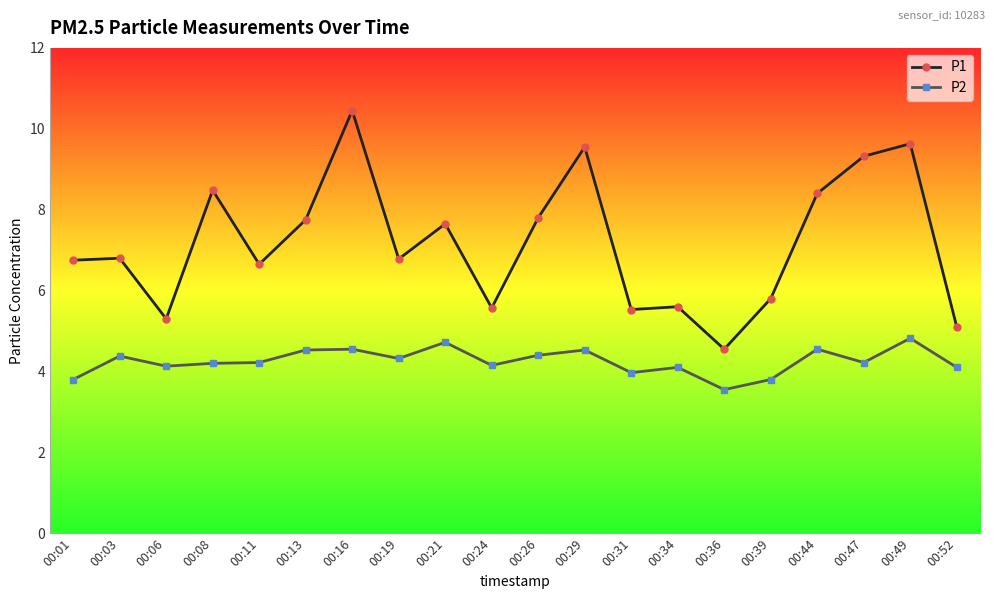

Between 00:16 and 00:21, which series saw the biggest shift?

P1